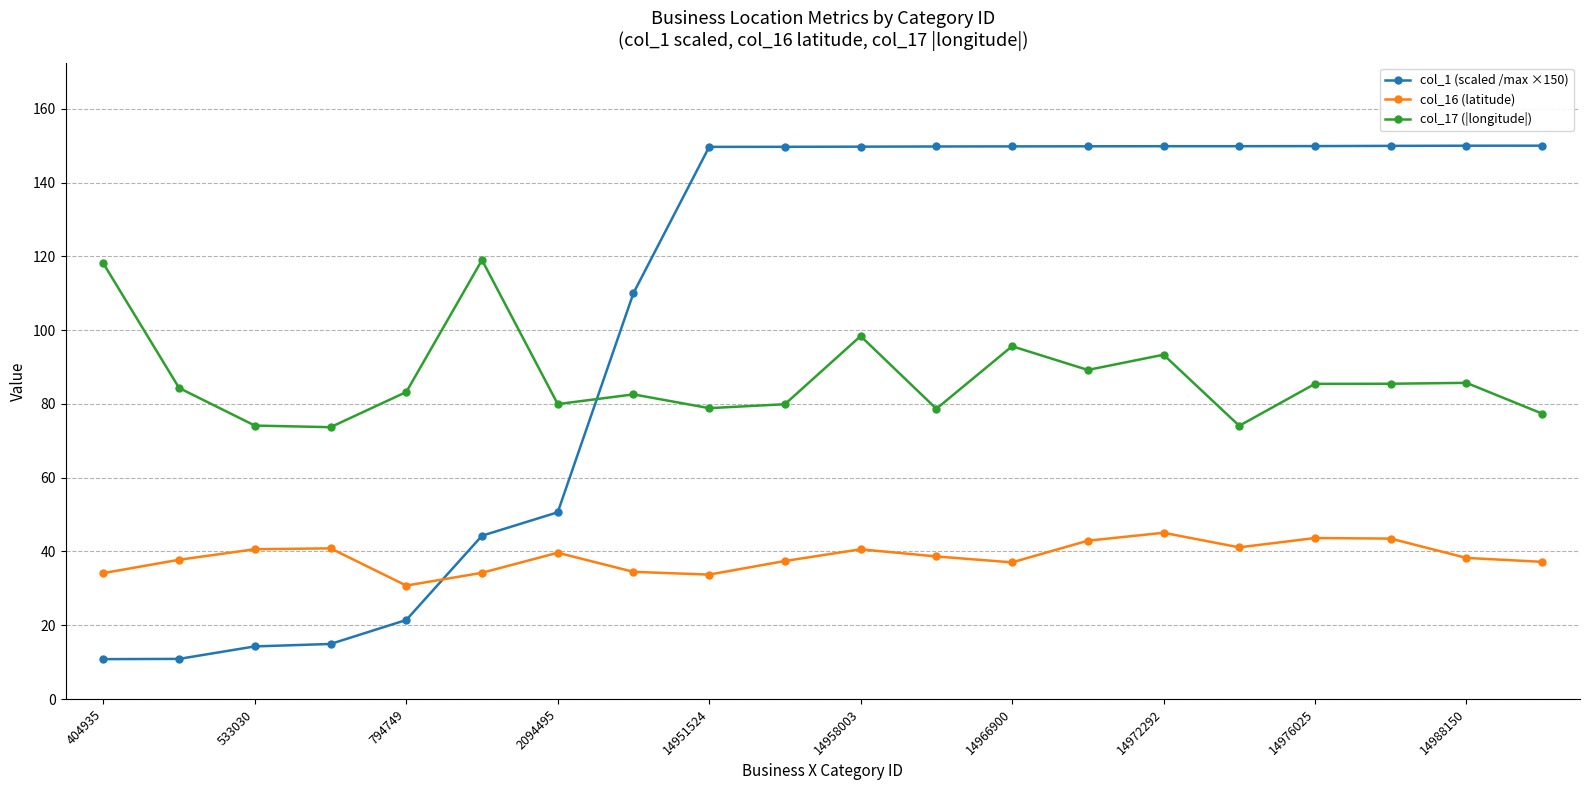

Which series has the widest spread of values?

col_1 (scaled /max ×150)